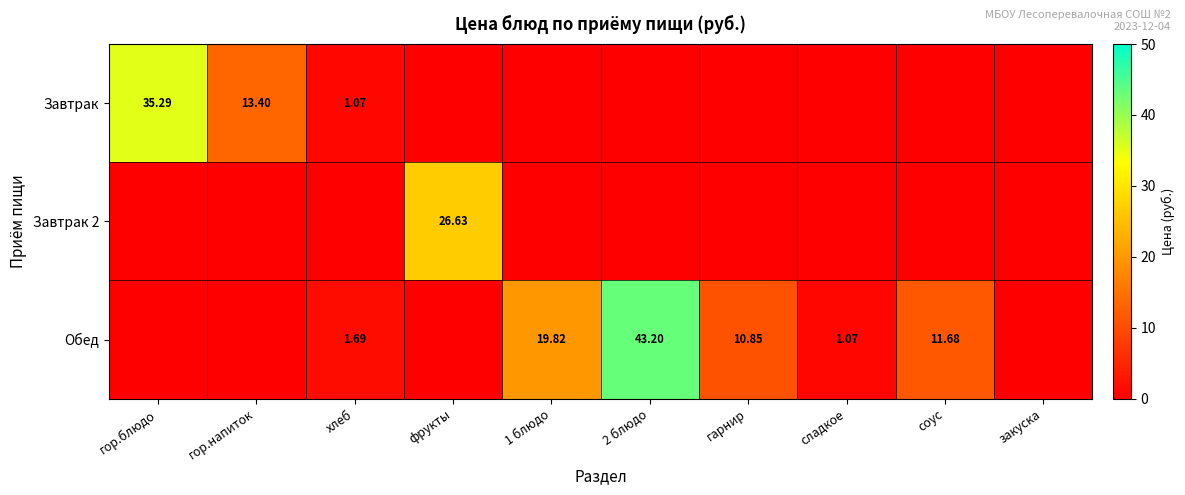

What is the approximate value of Обед at 1 блюдо?

19.8